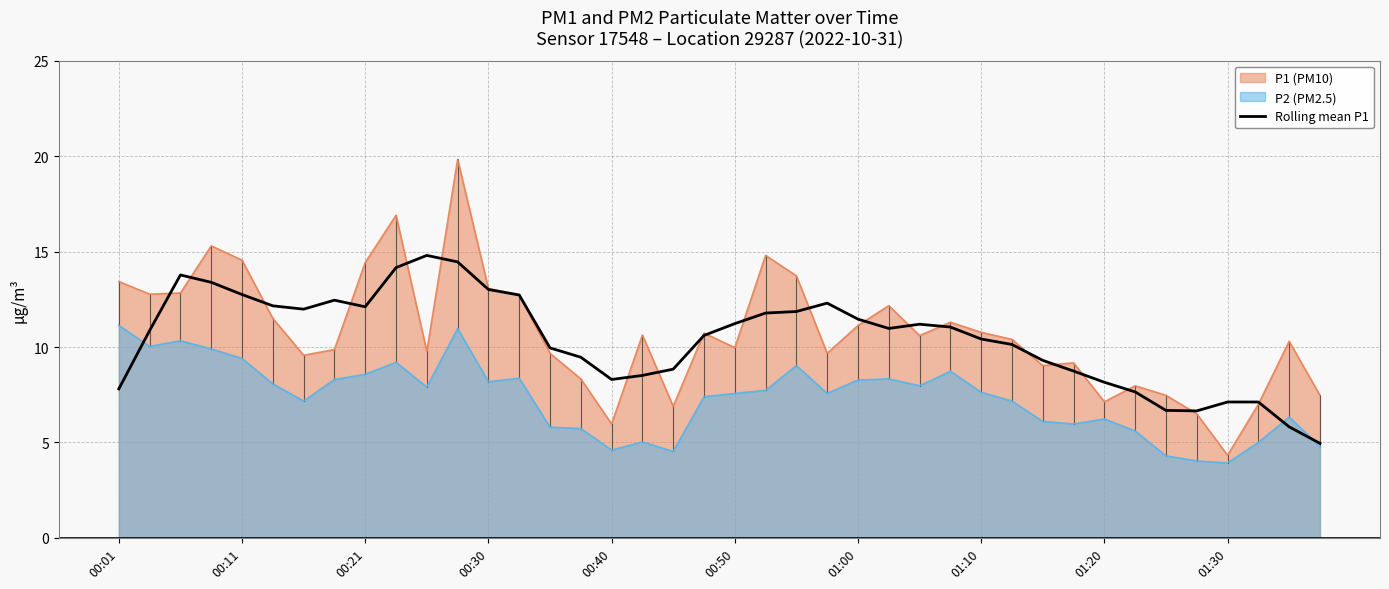

What is the greatest value displayed?

19.8